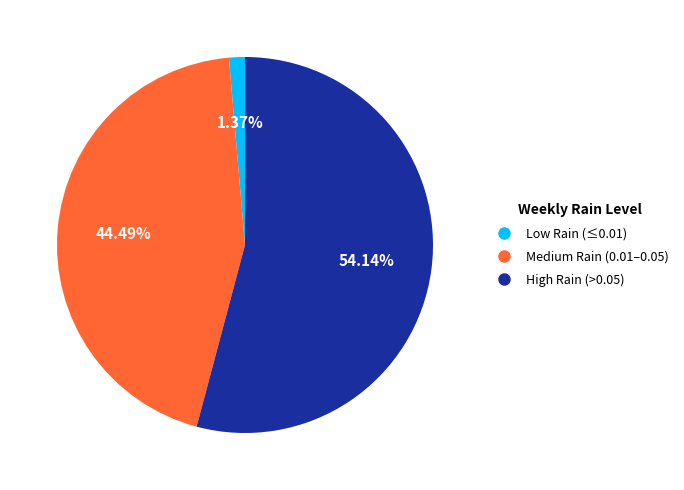

Is there a majority slice in this chart?

Yes